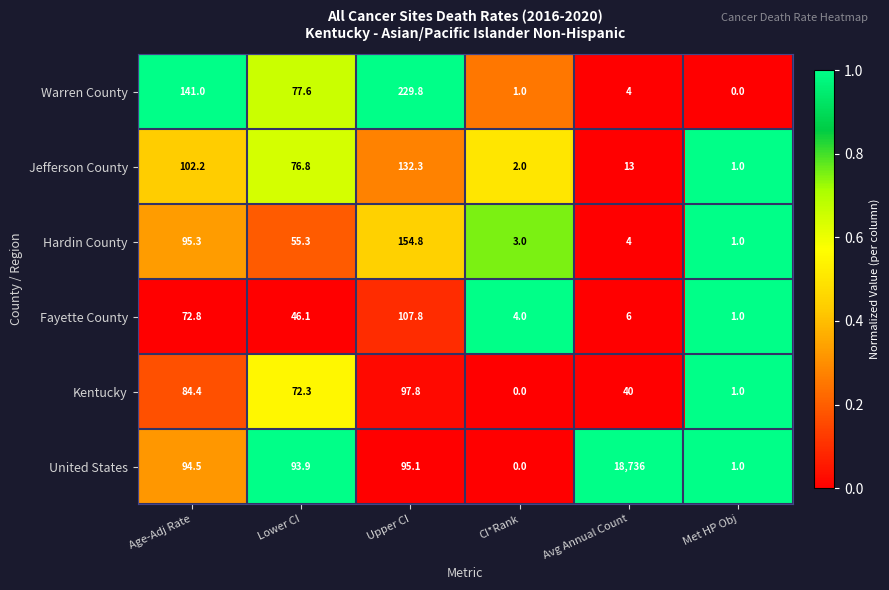

True or false: Kentucky has a value of 25.5 at Upper CI.

False